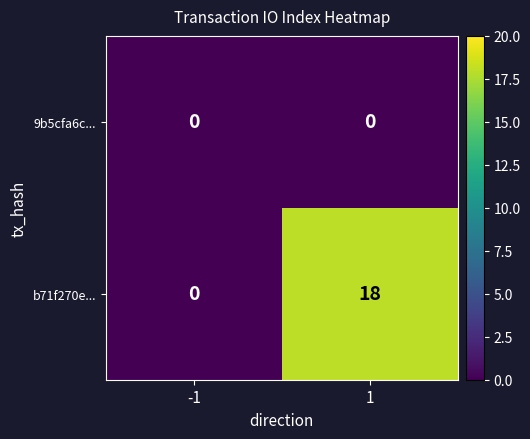

List the series in order of their overall mean, highest first.

b71f270e..., 9b5cfa6c...